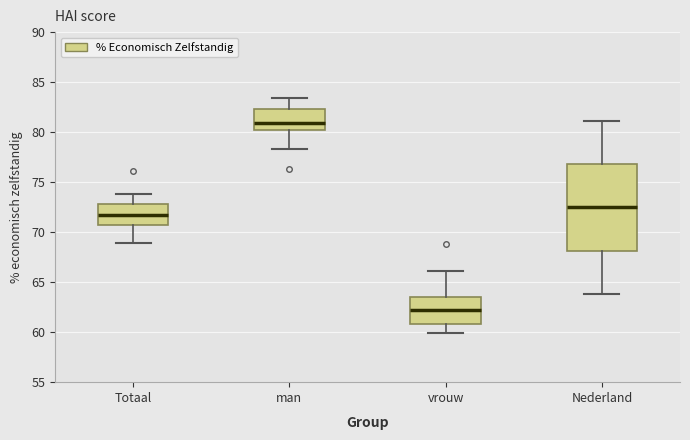

Reading left to right, transcribe this box plot: for each box, give where its median line is, the range the box spans, and where its two whiskers end, as read against the y-axis. The values are not printed on the chart, so give them approximately, as read against the axis.

Totaal: median 72.0, box 71.0 to 73.0, whiskers 69.0 to 74.0
man: median 81.0, box 80.5 to 82.5, whiskers 78.5 to 83.5
vrouw: median 62.5, box 61.0 to 63.5, whiskers 60.0 to 66.0
Nederland: median 72.5, box 68.0 to 77.0, whiskers 64.0 to 81.0